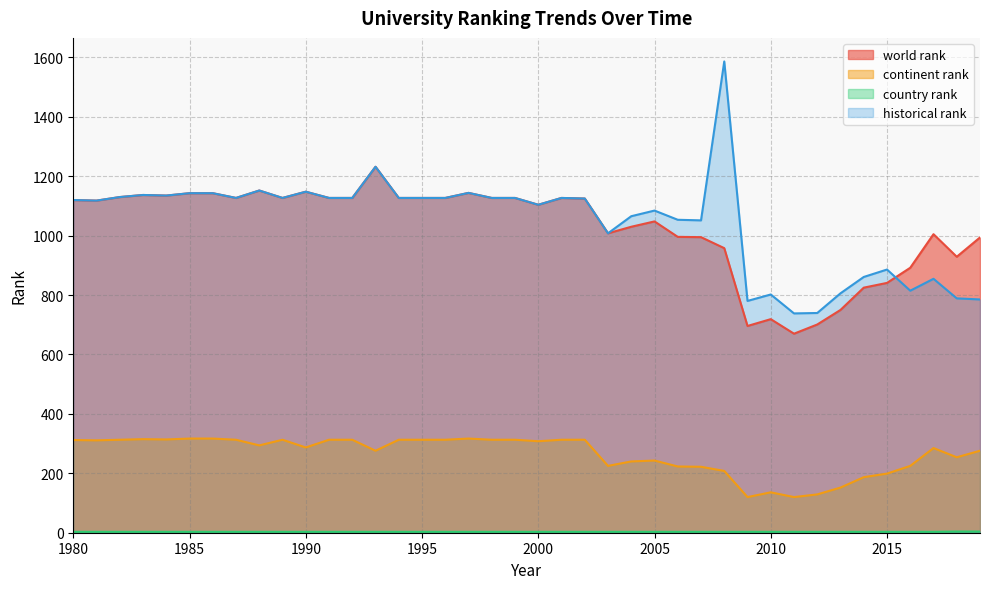

How many distinct data groups are displayed?

4